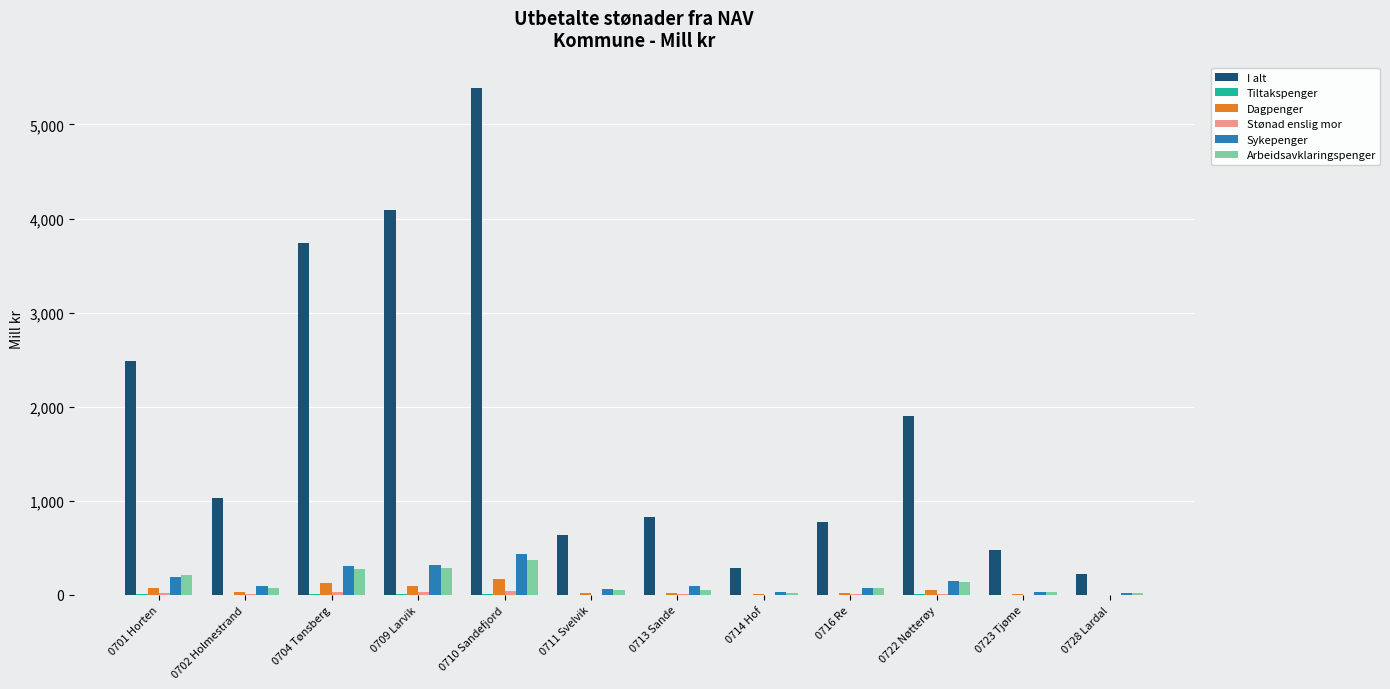

What is the greatest value displayed?

5387.0